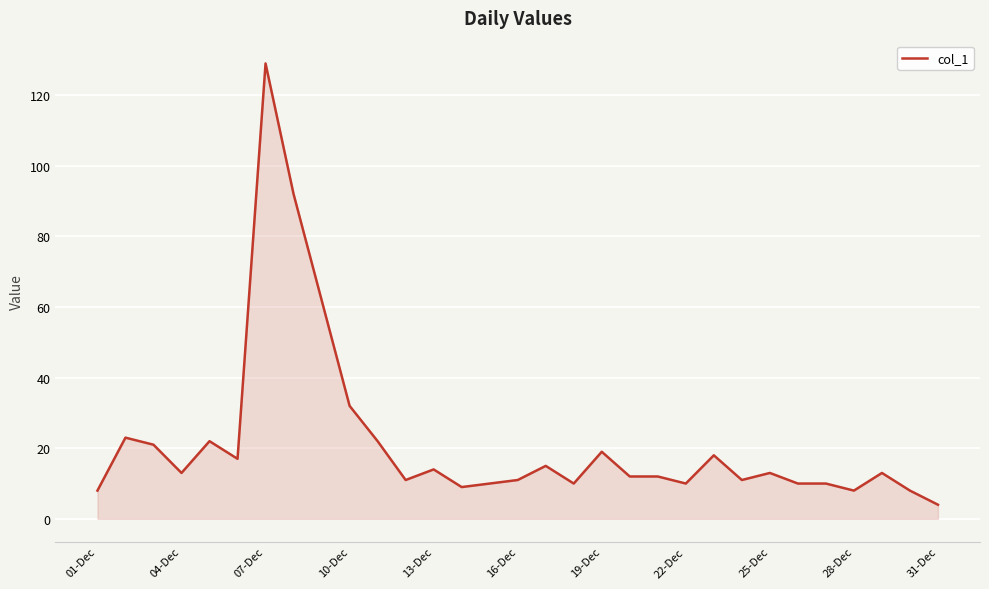

What is the maximum value shown in the chart?

129